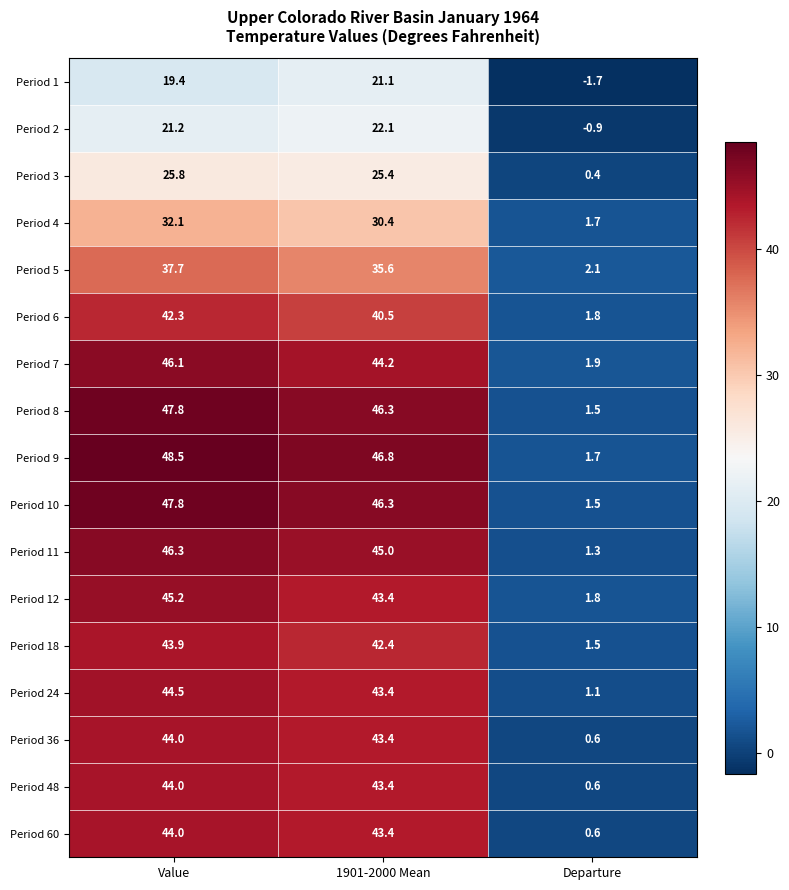

At which category is the sum across all series the highest?

Value